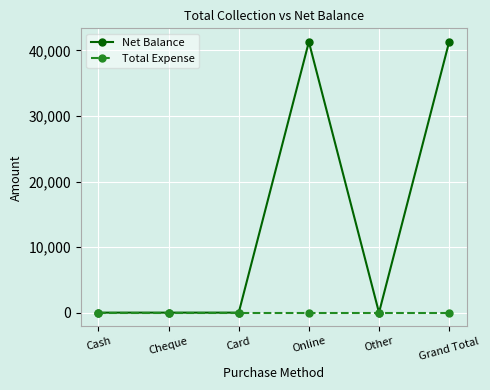

What is the greatest value displayed?

41300